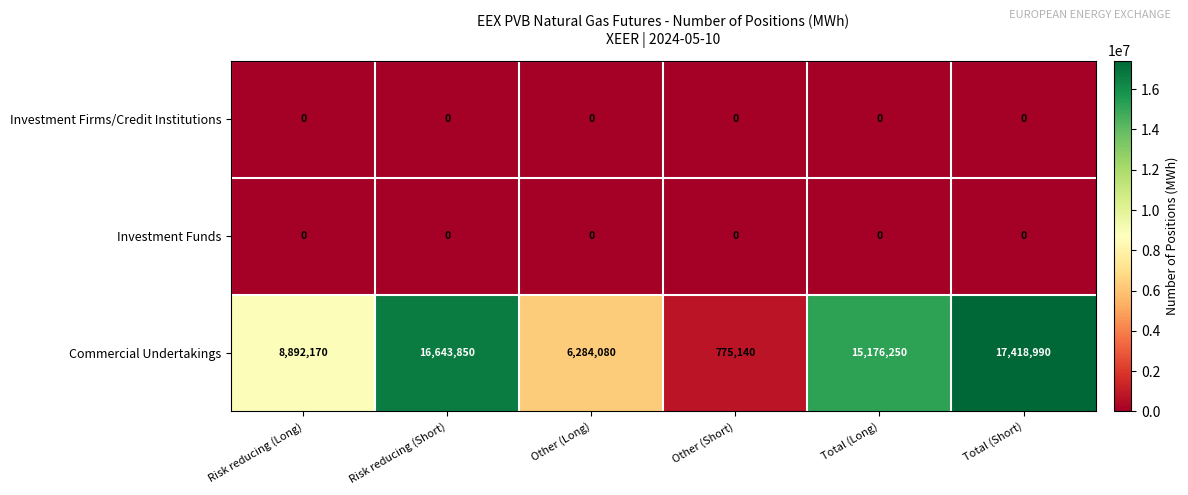

What is the difference between the second highest and second lowest values in the Commercial Undertakings series?

10359770